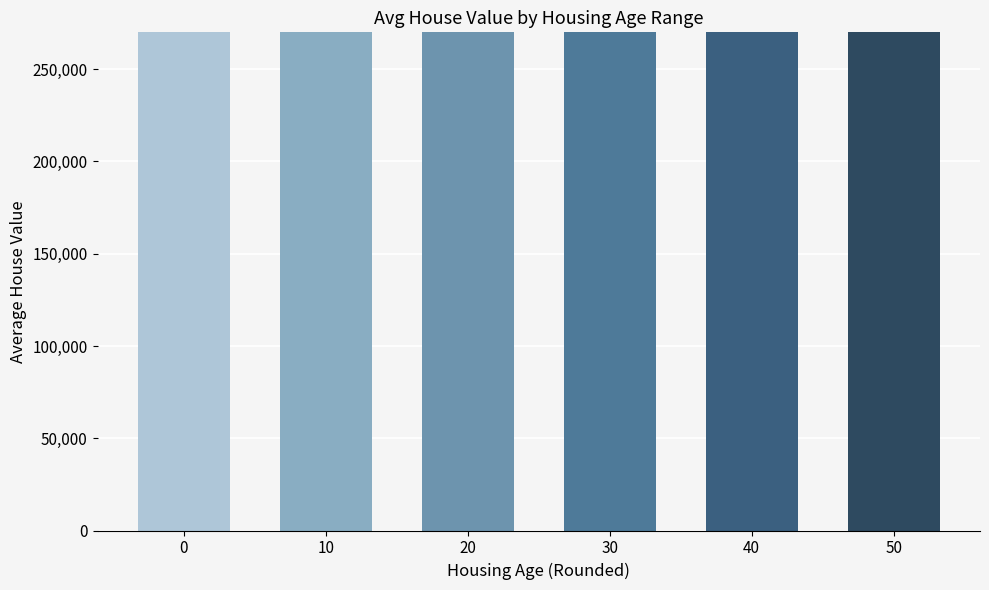

Read the value at 50, to the nearest 50.

28800000